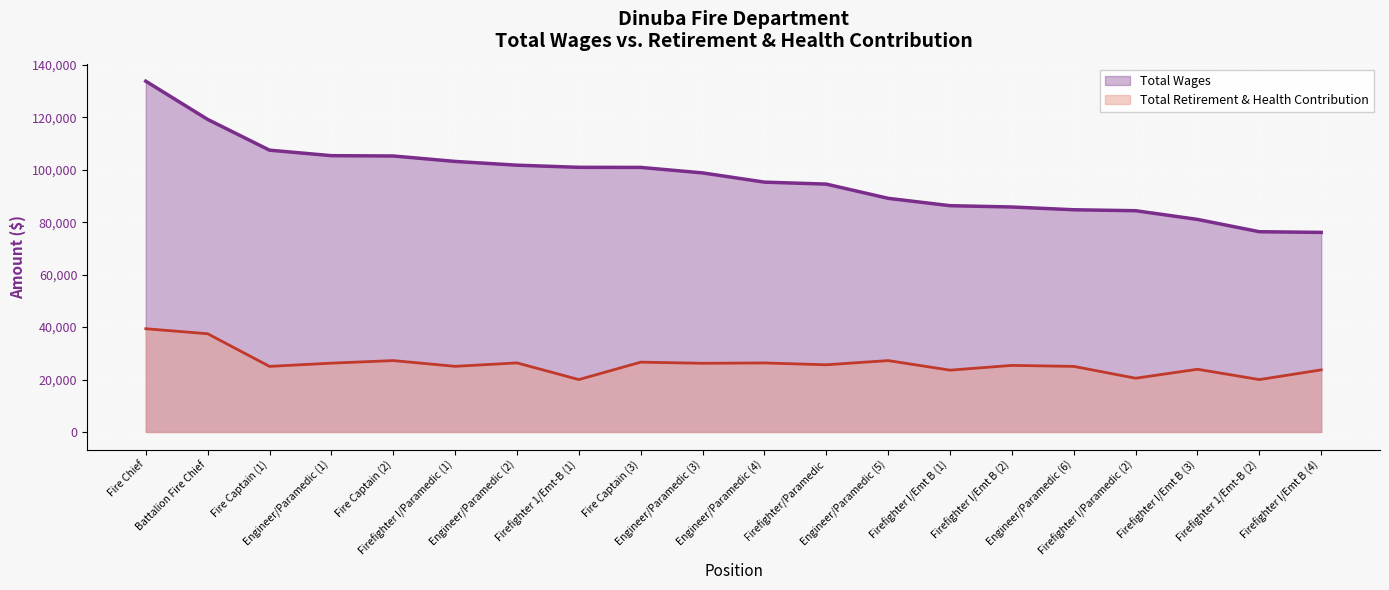

True or false: retirement_health and total_wages intersect in this chart.

False